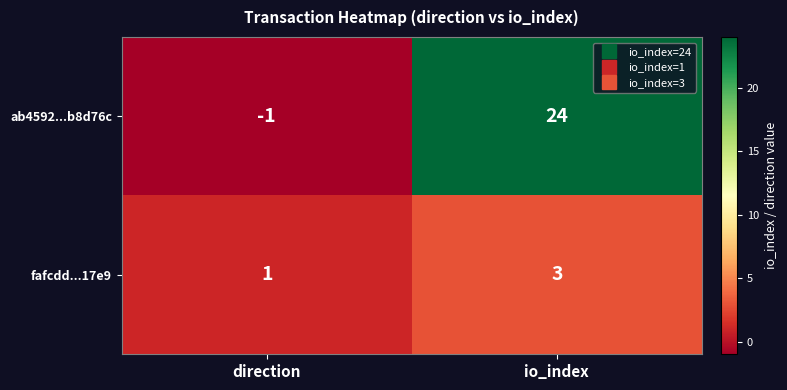

What is the difference between the maximum and minimum values in the ab4592...b8d76c series?

25